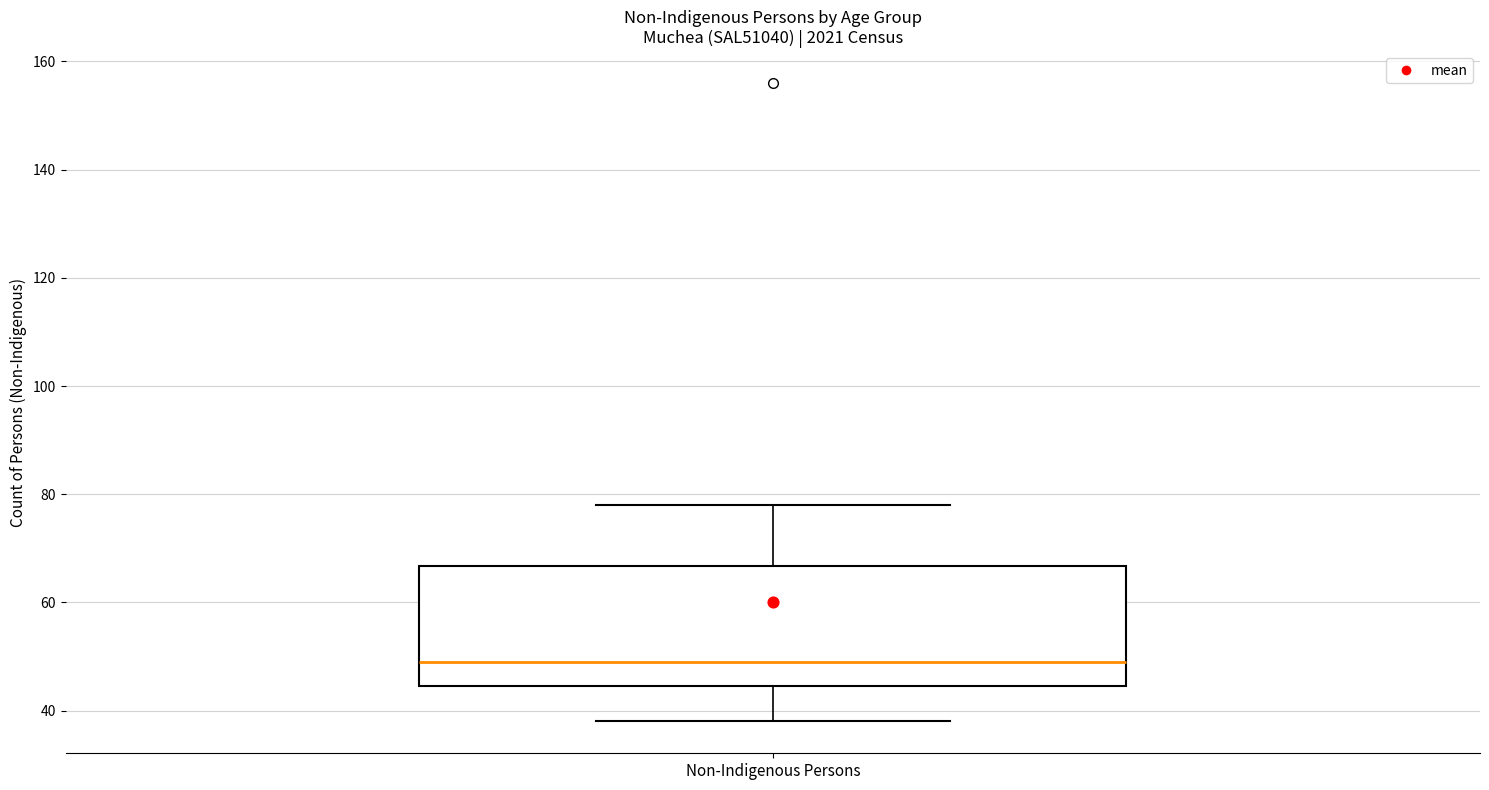

Where does the median line of the box for Non-Indigenous Persons sit on the y-axis? The values are not printed on the chart, so give them approximately, as read against the axis.

50